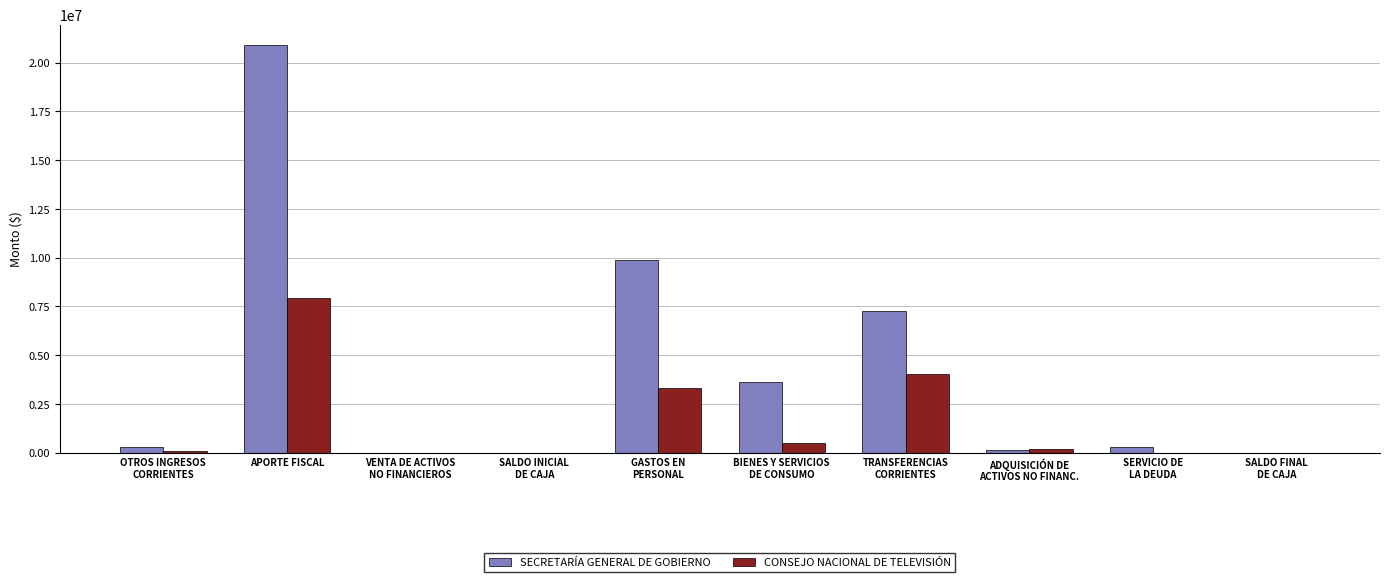

Which category has the highest value in the SECRETARÍA GENERAL DE GOBIERNO series?

APORTE FISCAL